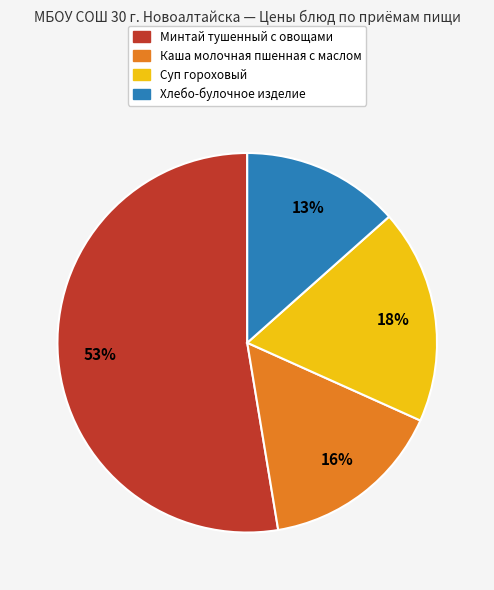

Count the number of slices in the pie.

4